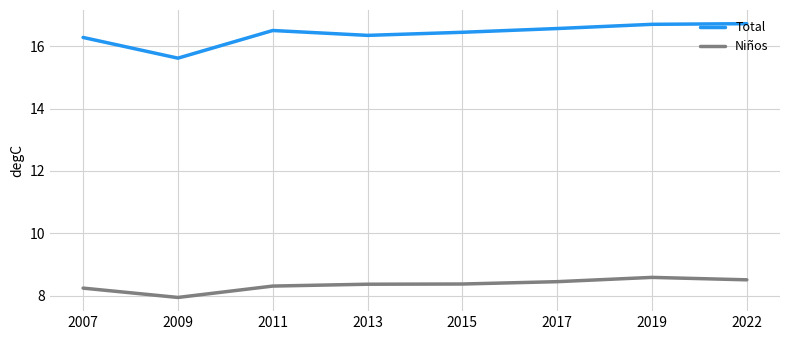

What is the minimum value for Niños?

7.9